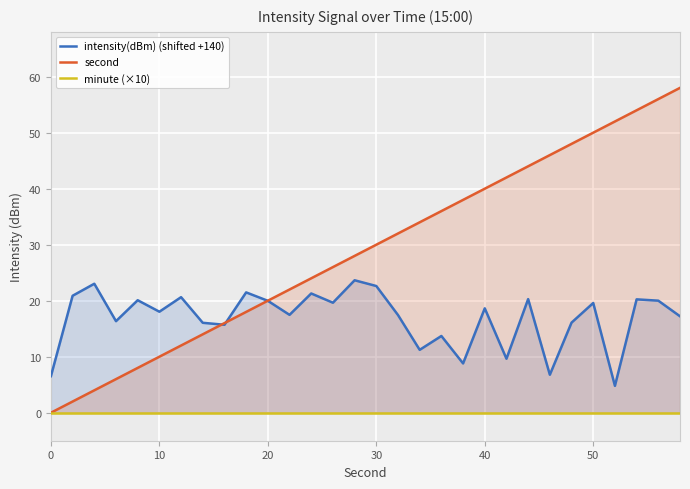

How many lines are shown in the chart?

3